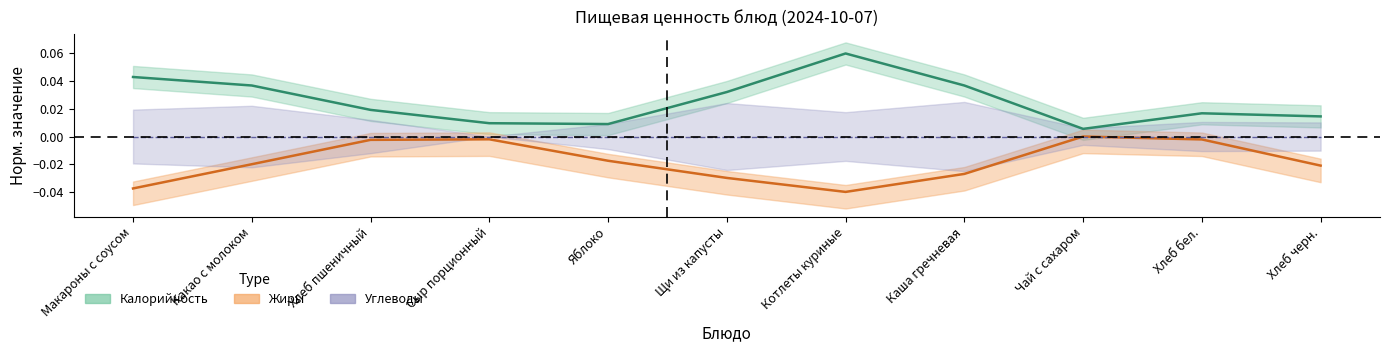

True or false: Калорийность and Жиры cross at least once.

False